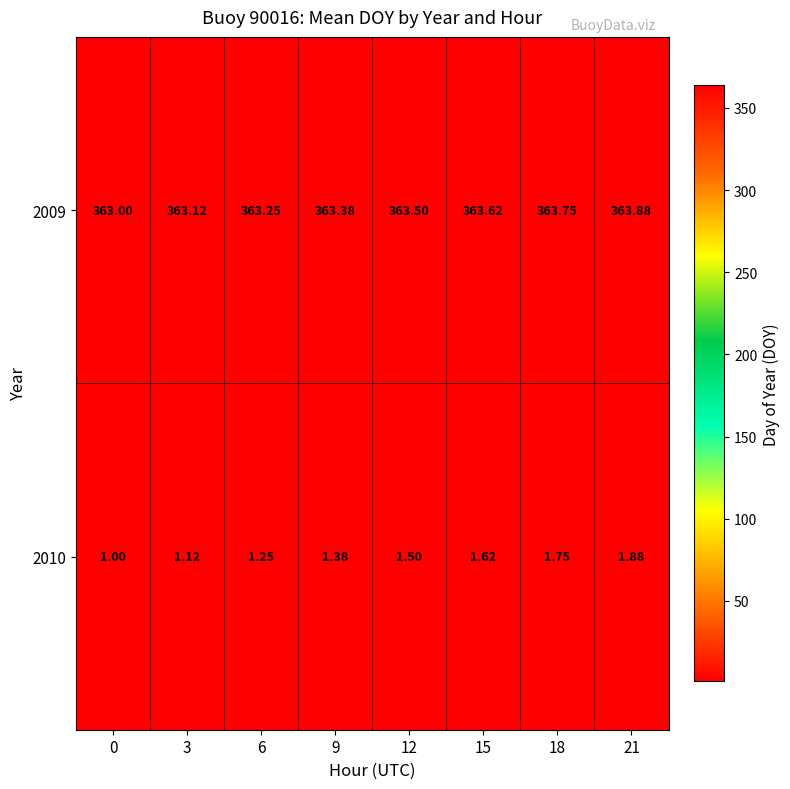

What is the minimum value shown in the chart?

1.0